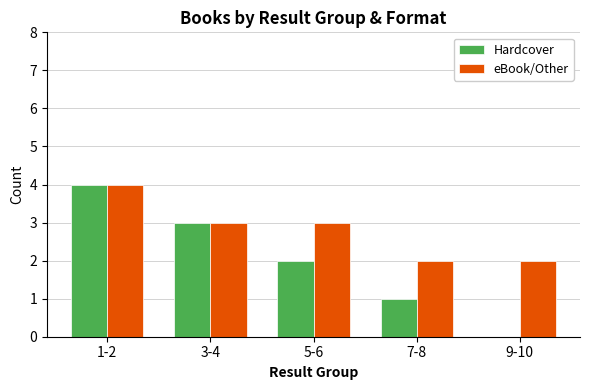

Reading left to right, list all the values displayed in this chart.

Hardcover: 1-2=4	3-4=3	5-6=2	7-8=1	9-10=0
eBook/Other: 1-2=4	3-4=3	5-6=3	7-8=2	9-10=2